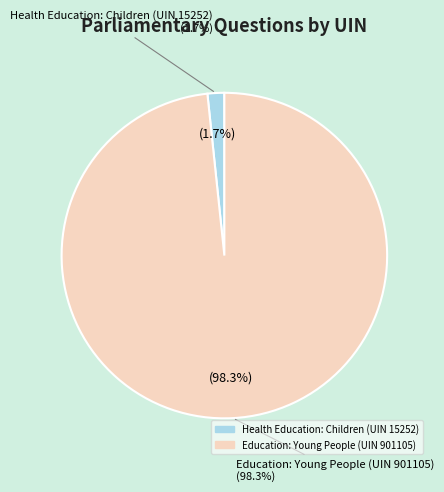

Do Health Education: Children (UIN 15252) and Education: Young People (UIN 901105) together represent more than half of the pie?

Yes